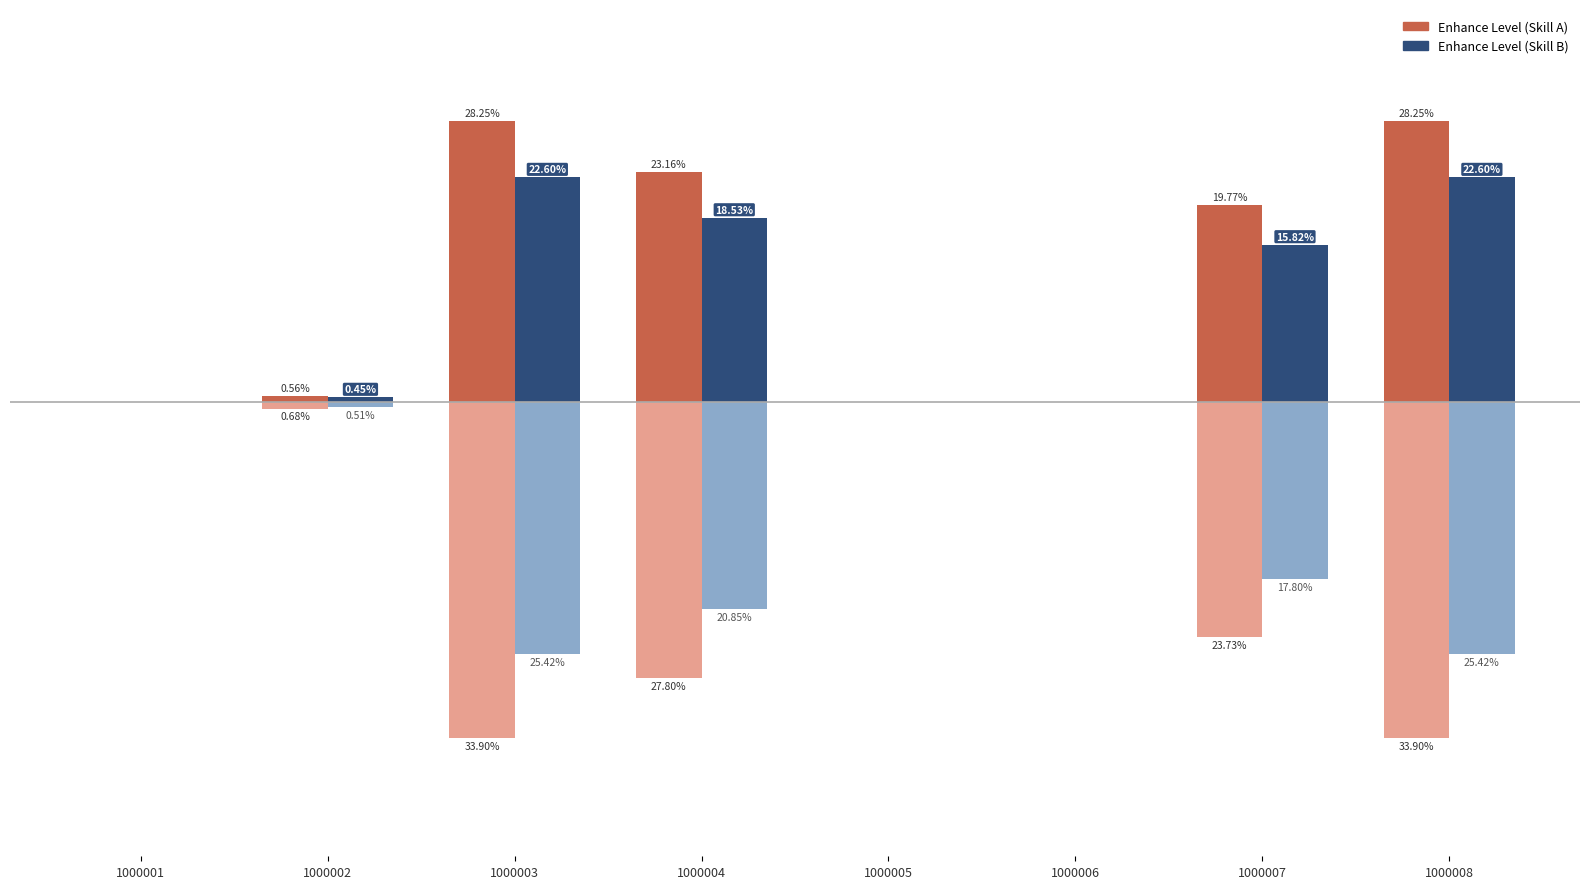

How many groups of bars are there?

8